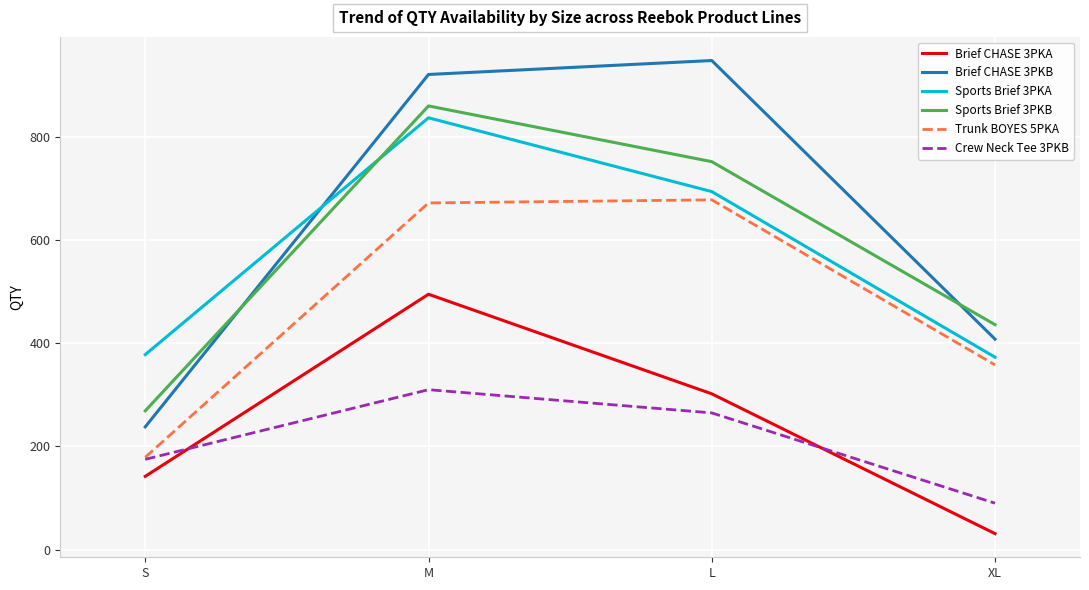

What position from the right is S?

4